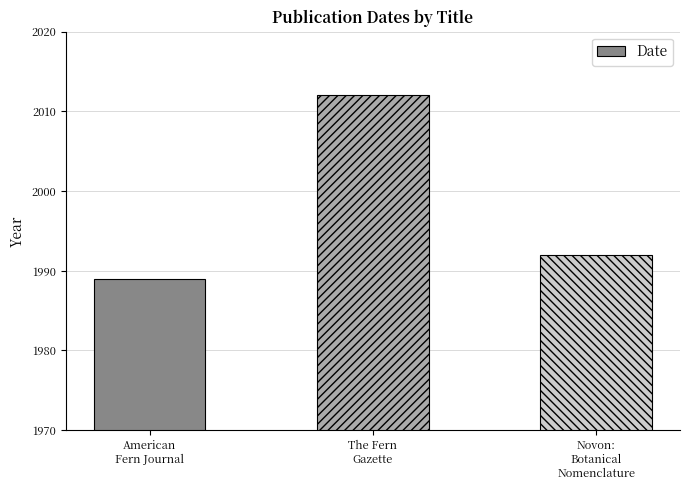

Reading right to left, what are all the values shown in this chart?

Novon:
Botanical
Nomenclature=1992	The Fern
Gazette=2012	American
Fern Journal=1989